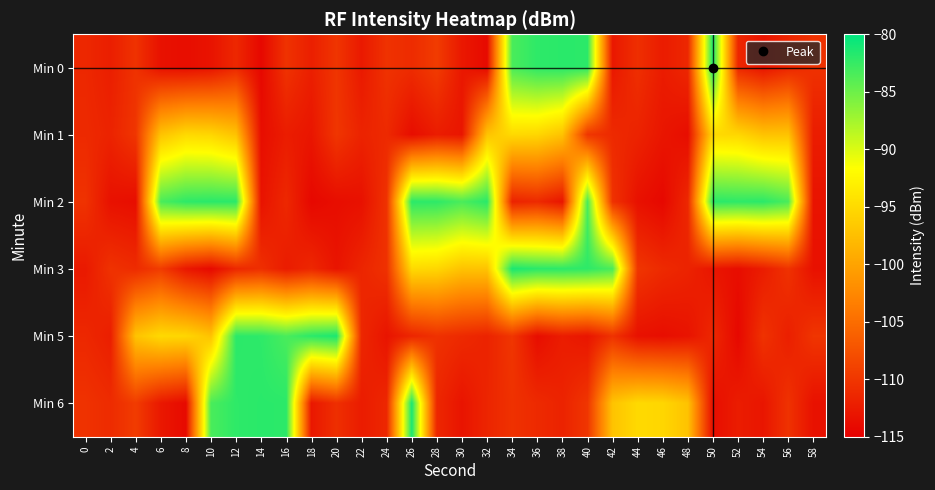

Reading left to right, transcribe all the data shown in this chart.

Min 0: 0=-111.3	2=-112.2	4=-110.4	6=-113.4	8=-113.7	10=-113.2	12=-111.3	14=-114.2	16=-110.4	18=-112.1	20=-110.1	22=-112.6	24=-110.4	26=-111.0	28=-109.5	30=-112.8	32=-114.0	34=-83.4	36=-82.1	38=-82.0	40=-82.0	42=-112.8	44=-110.7	46=-112.4	48=-111.4	50=-81.3	52=-111.4	54=-113.1	56=-111.6	58=-110.4
Min 1: 0=-111.1	2=-111.7	4=-110.0	6=-97.1	8=-95.1	10=-95.3	12=-97.2	14=-113.7	16=-112.3	18=-113.0	20=-110.0	22=-111.7	24=-111.1	26=-113.7	28=-112.3	30=-113.0	32=-97.1	34=-95.1	36=-95.3	38=-97.2	40=-110.0	42=-111.1	44=-111.7	46=-113.0	48=-113.7	50=-95.1	52=-95.3	54=-97.2	56=-97.1	58=-112.3
Min 2: 0=-110.4	2=-113.4	4=-113.7	6=-83.4	8=-82.1	10=-82.0	12=-82.0	14=-113.2	16=-111.3	18=-114.2	20=-113.7	22=-113.4	24=-110.4	26=-82.0	28=-82.1	30=-83.4	32=-82.0	34=-111.7	36=-111.1	38=-113.0	40=-83.4	42=-110.4	44=-113.4	46=-114.2	48=-111.3	50=-82.0	52=-82.1	54=-82.0	56=-83.4	58=-113.2
Min 3: 0=-112.6	2=-110.4	4=-111.0	6=-109.5	8=-112.8	10=-114.0	12=-111.3	14=-110.7	16=-112.4	18=-111.4	20=-113.1	22=-111.6	24=-110.4	26=-95.1	28=-95.3	30=-97.2	32=-97.1	34=-81.3	36=-82.0	38=-82.0	40=-82.1	42=-83.4	44=-110.0	46=-111.1	48=-111.7	50=-113.0	52=-113.7	54=-112.3	56=-110.4	58=-113.4
Min 5: 0=-111.3	2=-112.2	4=-97.1	6=-95.1	8=-95.3	10=-97.2	12=-82.0	14=-82.1	16=-83.4	18=-82.0	20=-81.3	22=-111.4	24=-113.1	26=-111.6	28=-110.4	30=-111.1	32=-111.7	34=-110.0	36=-113.7	38=-112.3	40=-113.0	42=-110.4	44=-113.4	46=-113.7	48=-113.2	50=-111.3	52=-114.2	54=-110.4	56=-112.1	58=-110.1
Min 6: 0=-110.4	2=-111.0	4=-109.5	6=-112.8	8=-114.0	10=-83.4	12=-82.1	14=-82.0	16=-82.0	18=-112.8	20=-110.7	22=-112.4	24=-111.4	26=-81.3	28=-111.4	30=-113.1	32=-111.6	34=-110.4	36=-111.1	38=-111.7	40=-110.0	42=-97.1	44=-95.1	46=-95.3	48=-97.2	50=-113.7	52=-112.3	54=-113.0	56=-110.4	58=-113.4